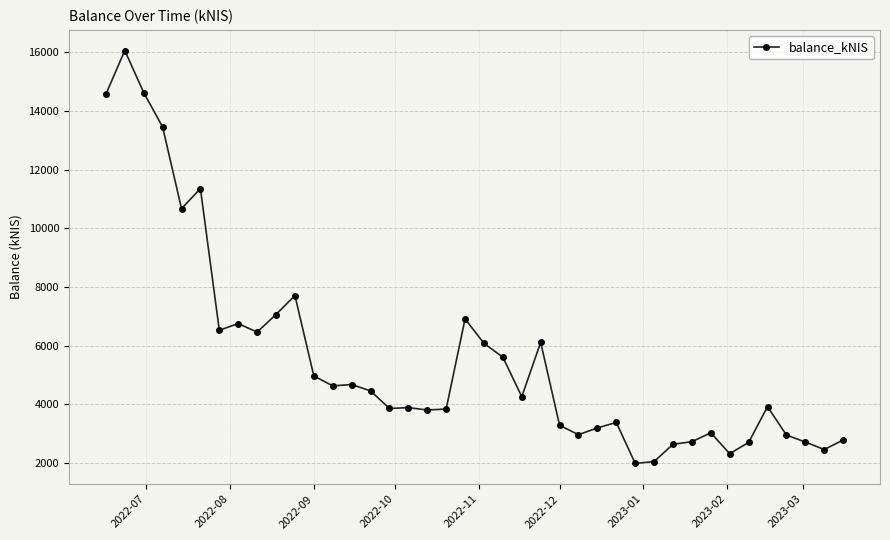

What is the minimum value shown in the chart?

1987.6